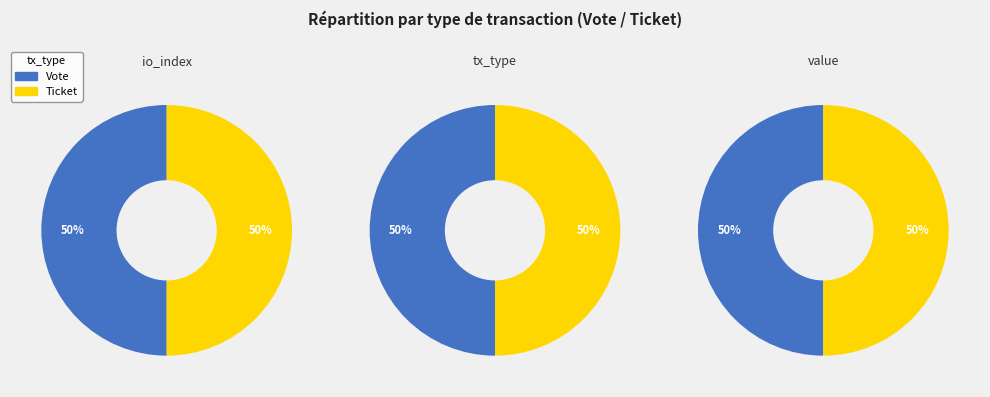

How many slices are in this pie chart?

2